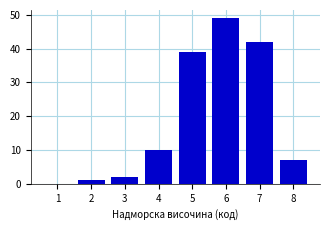

Reading left to right, transcribe all the data shown in this chart.

1=0	2=1	3=2	4=10	5=39	6=49	7=42	8=7